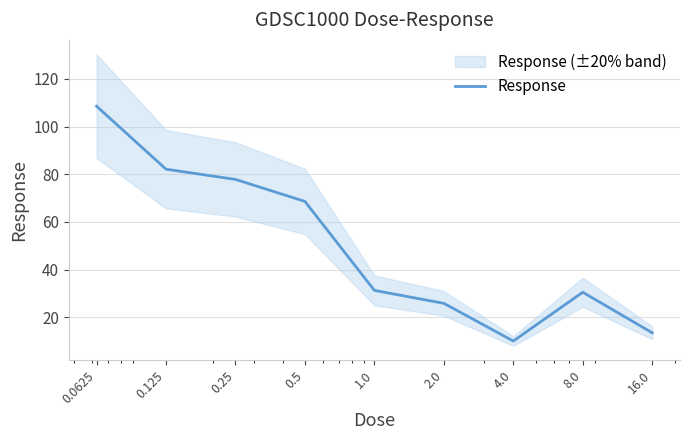

What position from the right is 0.125?

8